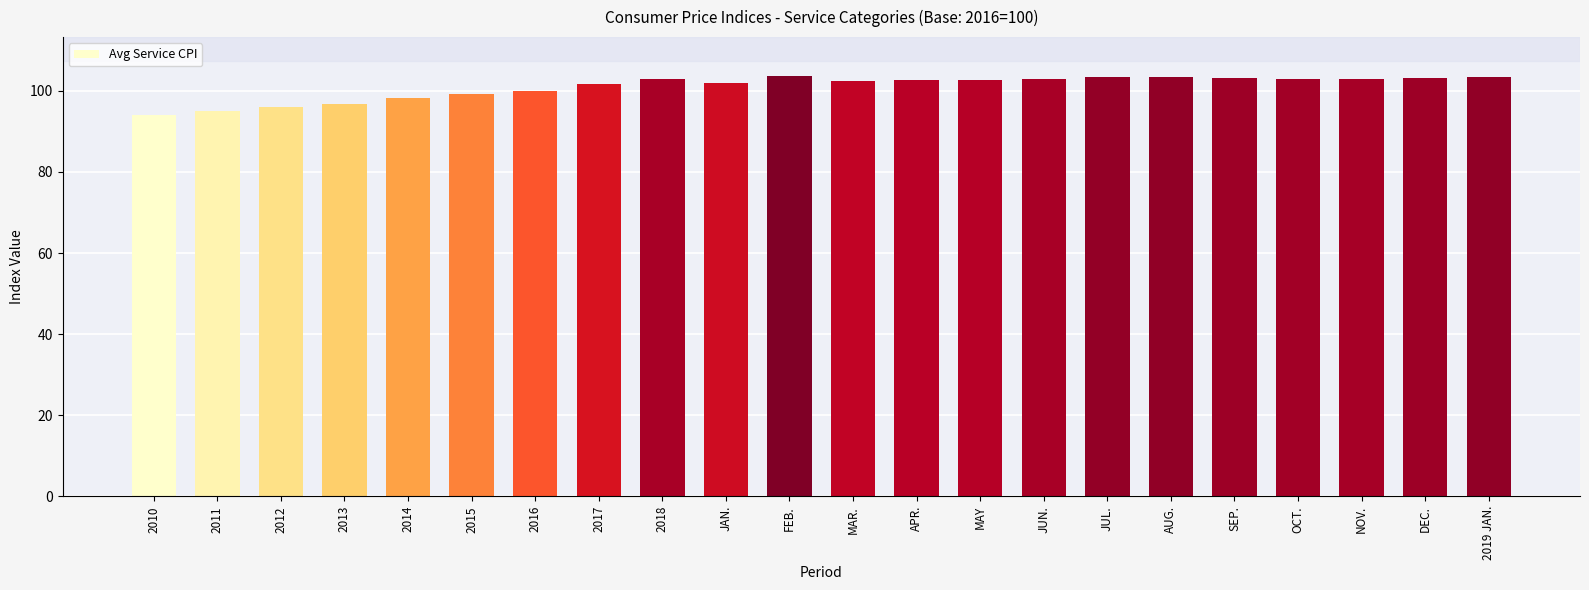

What is the greatest value displayed?

103.7